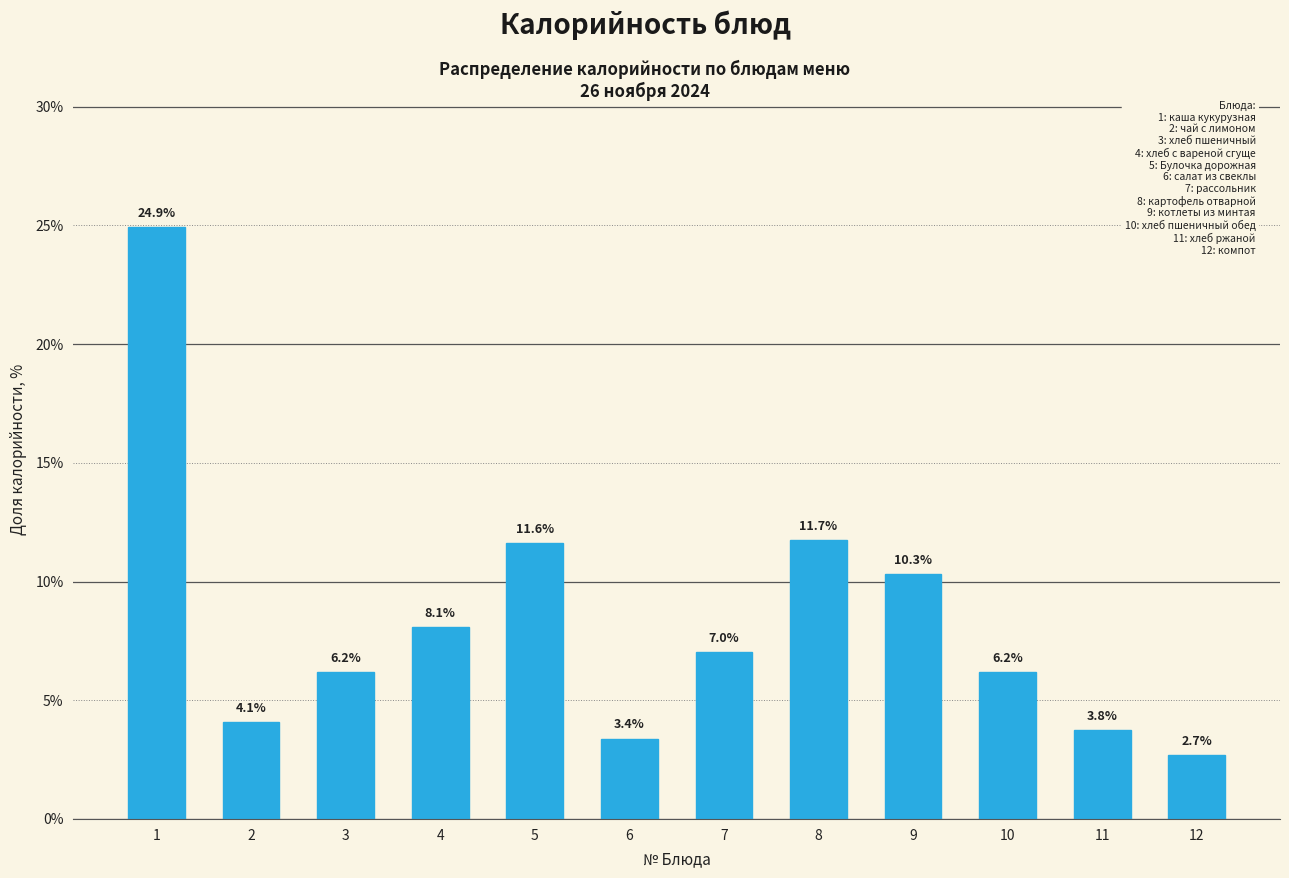

Reading left to right, transcribe all the data shown in this chart.

24.9	4.1	6.2	8.1	11.6	3.4	7.0	11.7	10.3	6.2	3.8	2.7